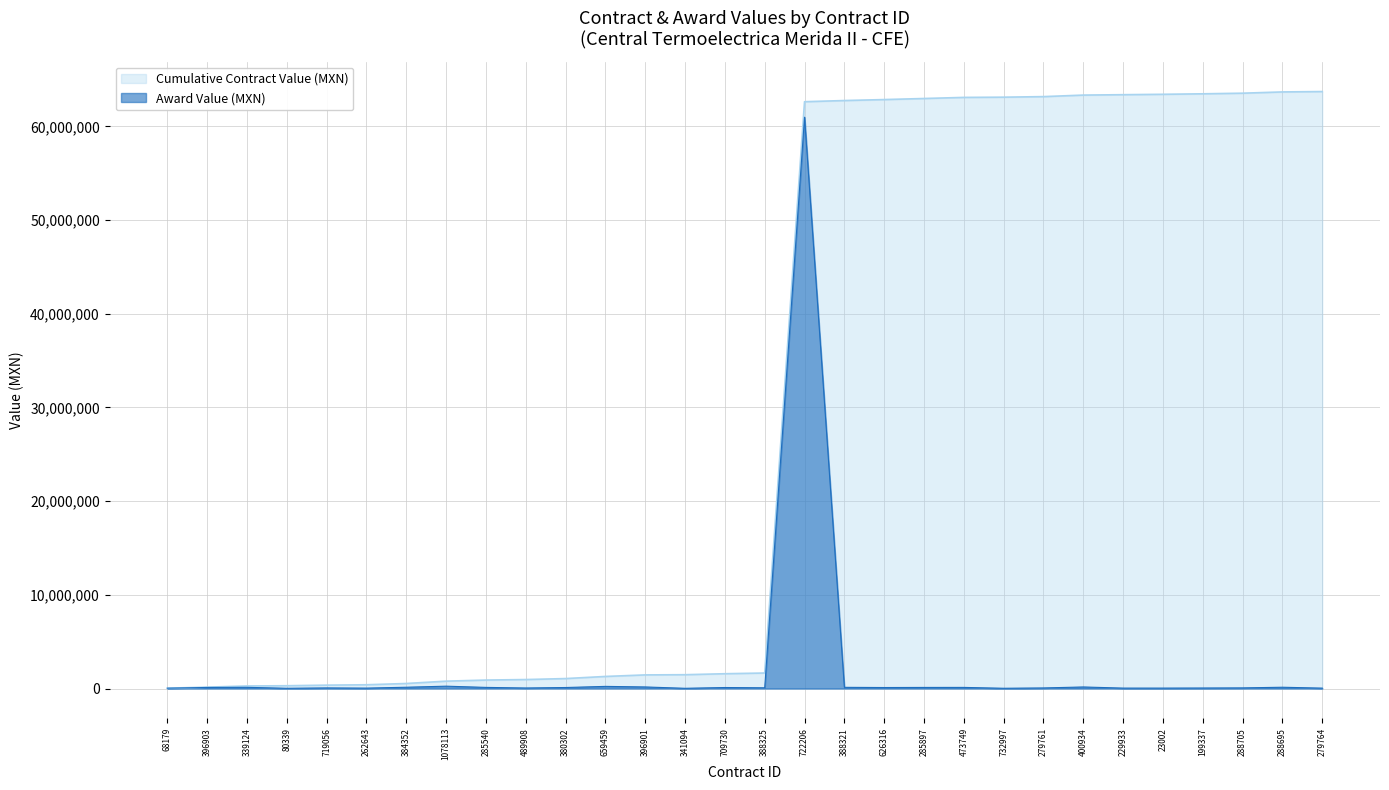

What is the label of the 22nd point from the right?

285540